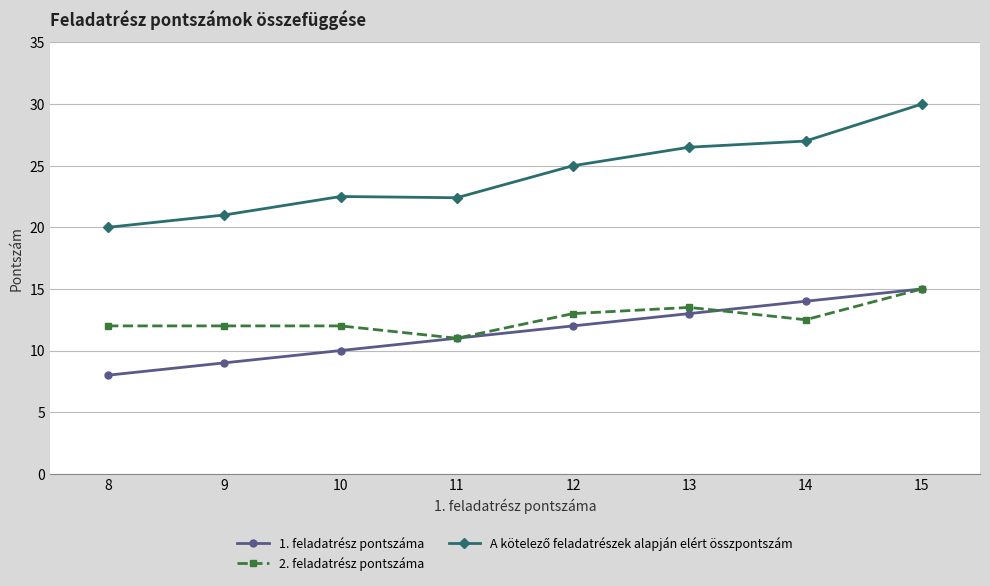

At which category is the sum across all series the highest?

15